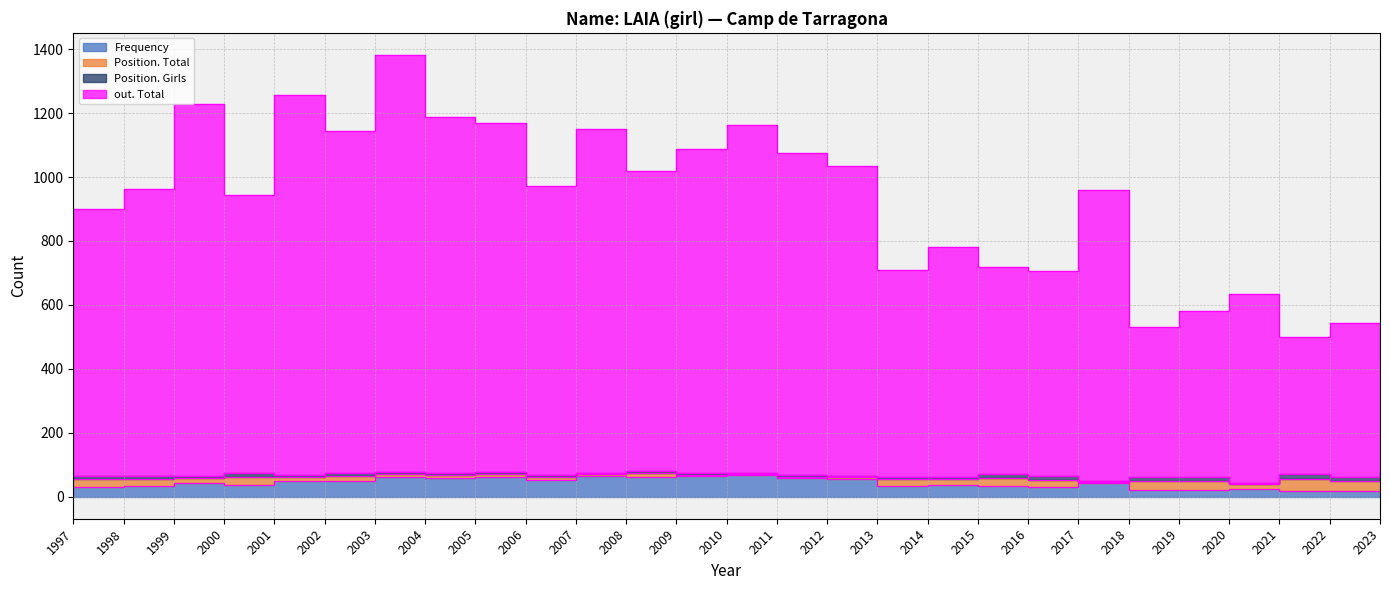

Does the chart display data point markers on the line(s)?

No